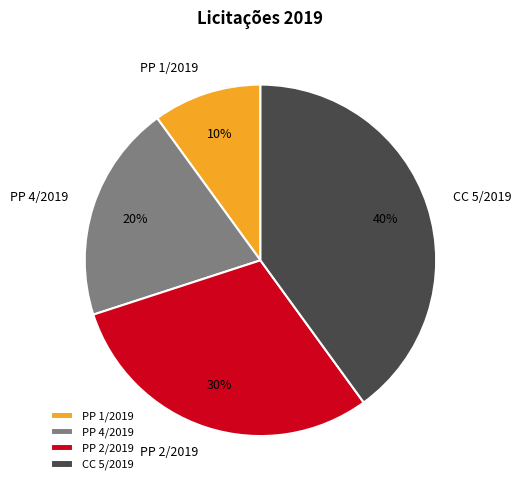

Combined, do PP 1/2019 and PP 2/2019 account for over 50%?

No